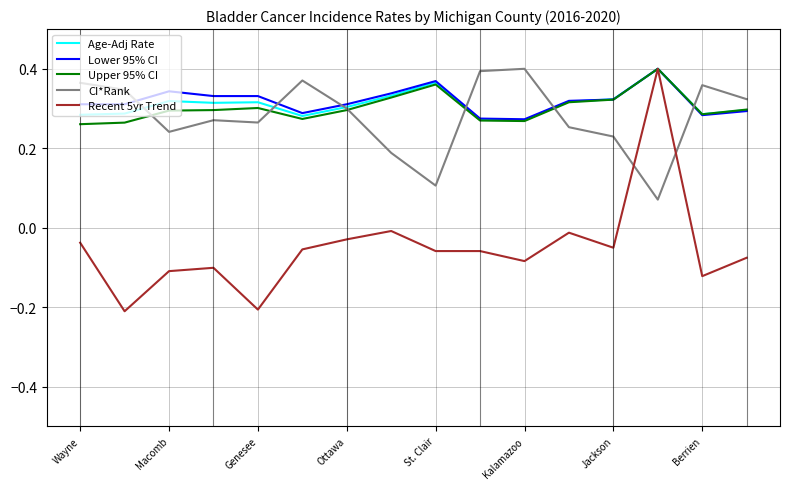

At how many categories does at least one series exceed 0?

16